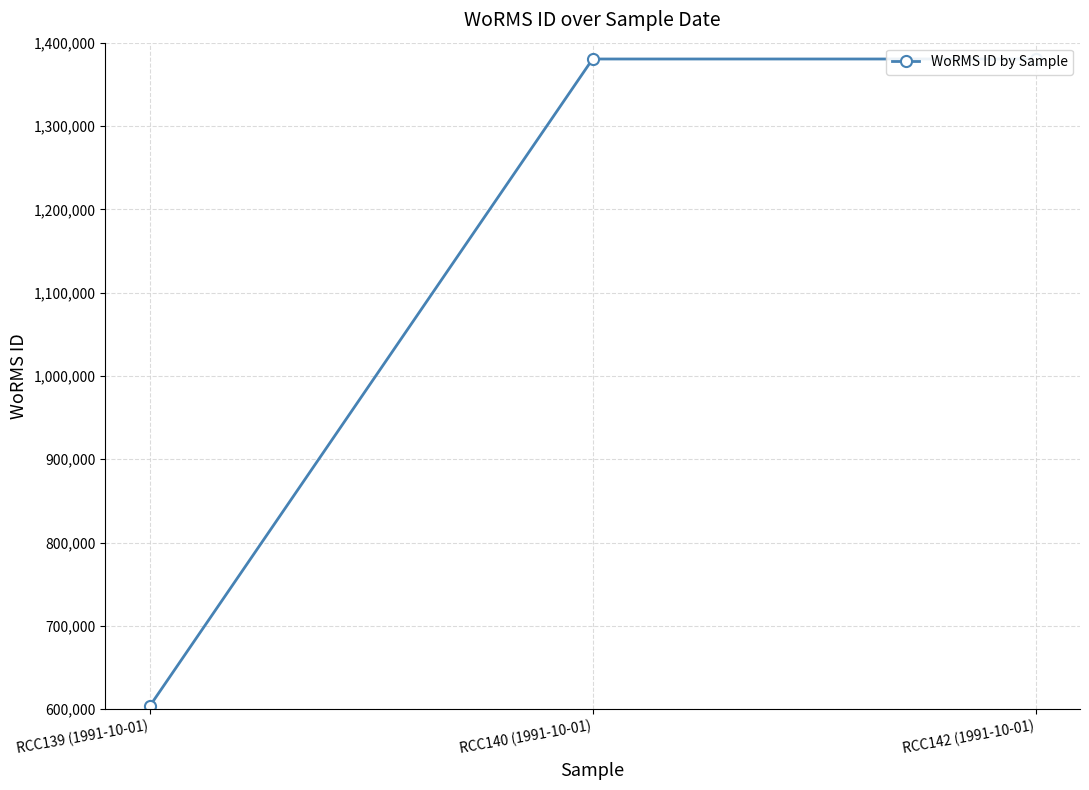

What position from the left is RCC142 (1991-10-01)?

3